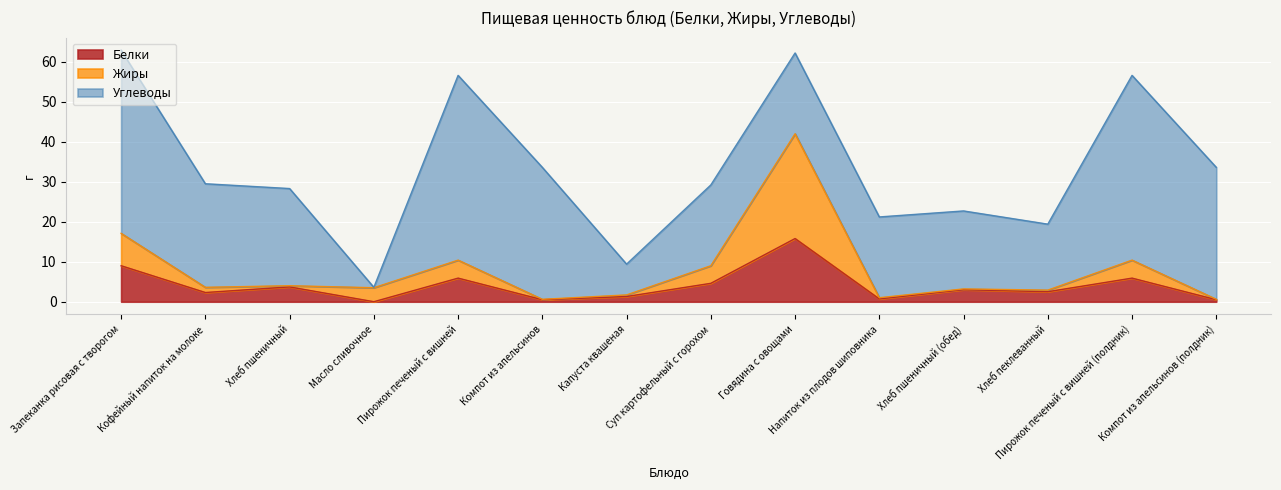

True or false: Жиры and Белки cross at least once.

False